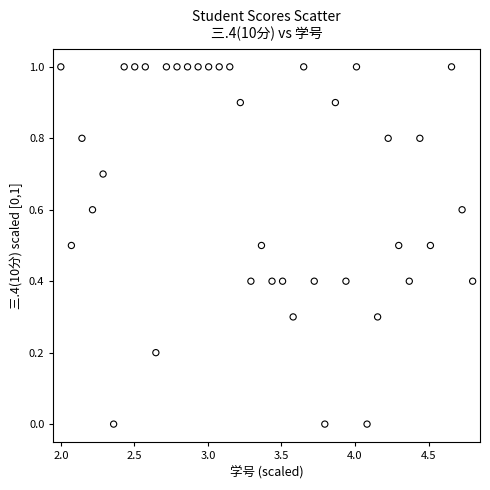

What is the range of X values (max minus min)?

2.8